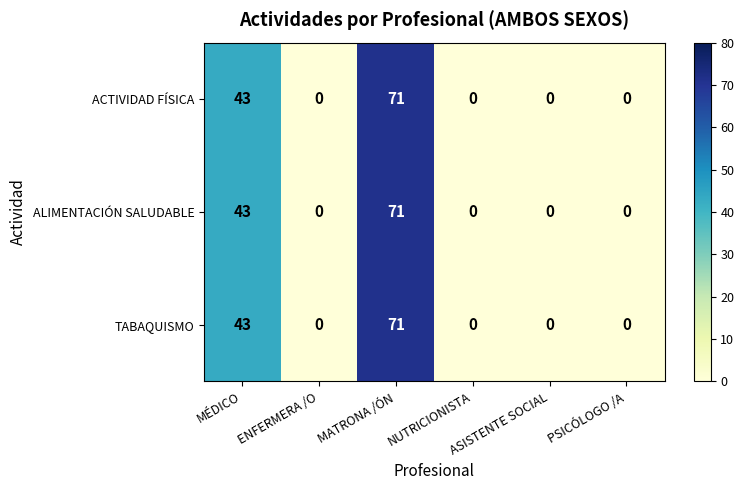

At which category is the sum across all series the highest?

MATRONA /ÓN